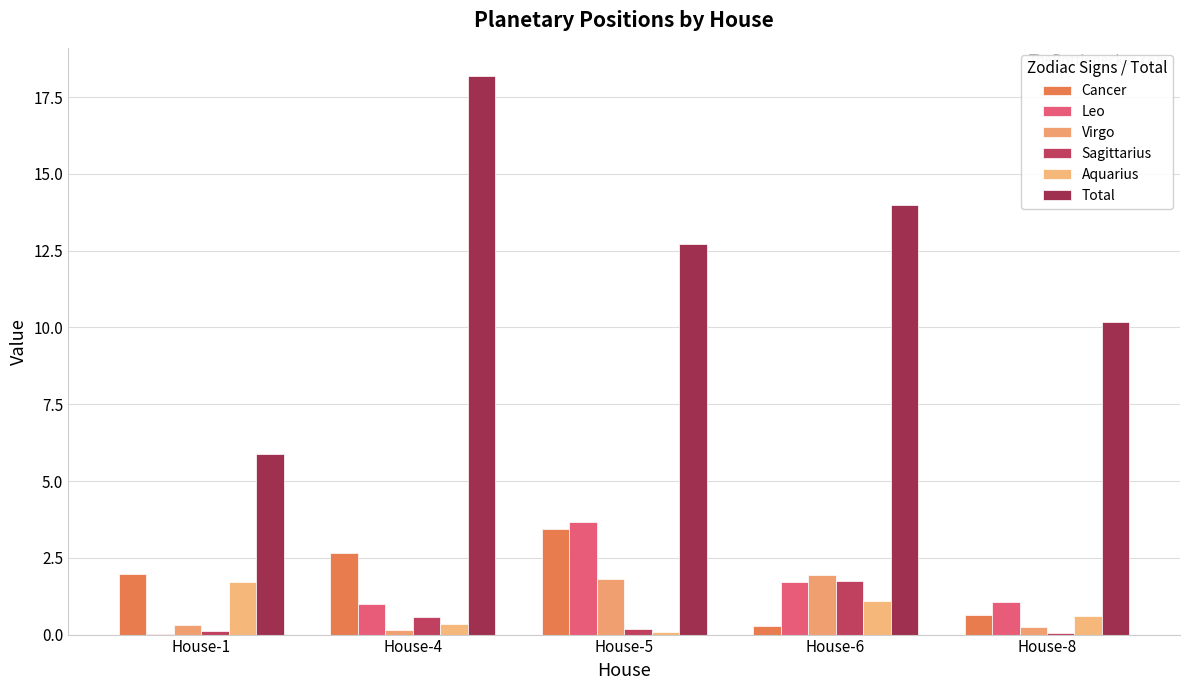

How many groups of bars are there?

5